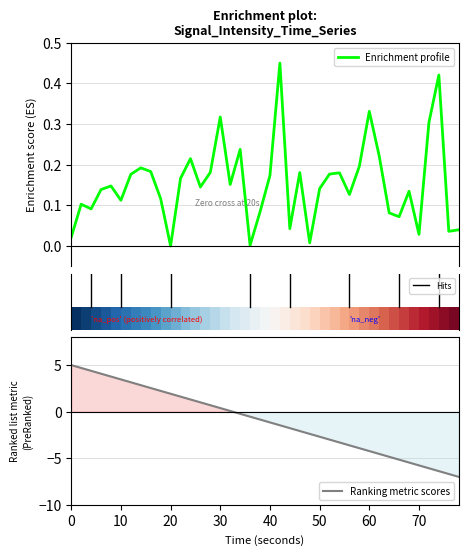

How many values are above zero?

39